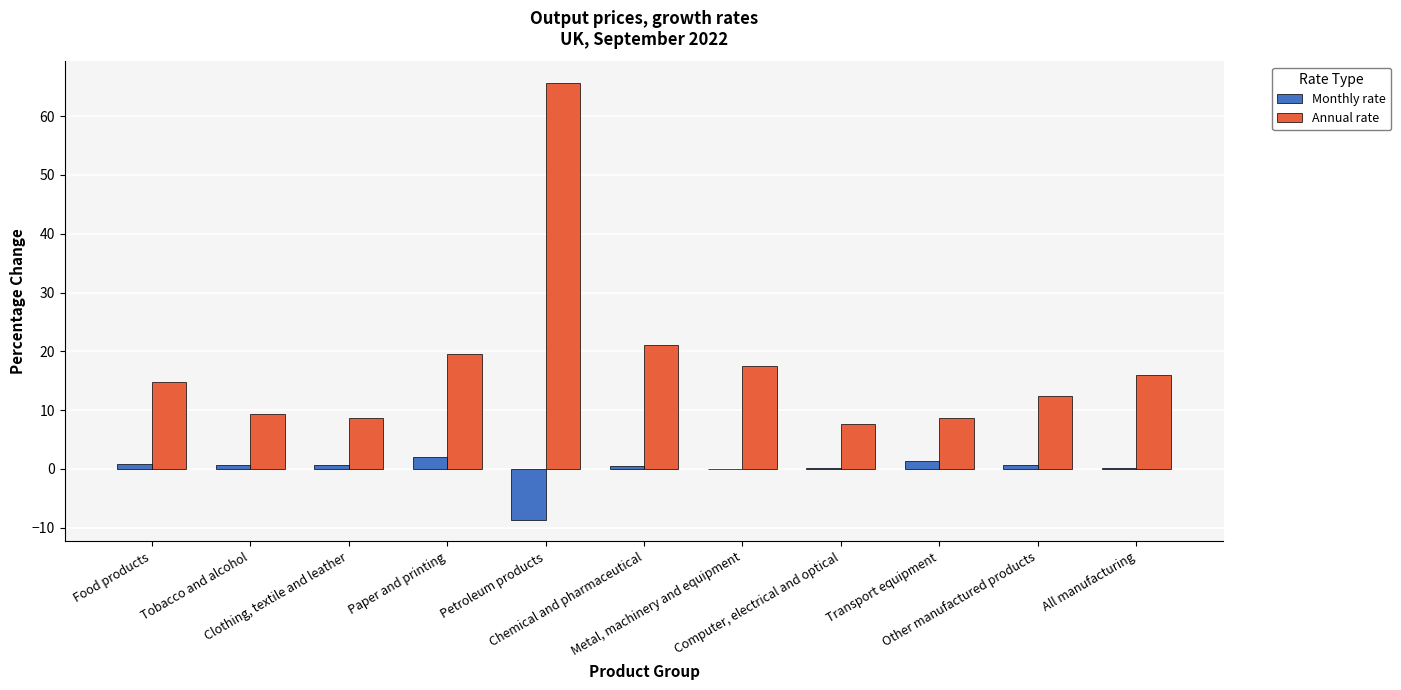

Count the number of categories in the chart.

11